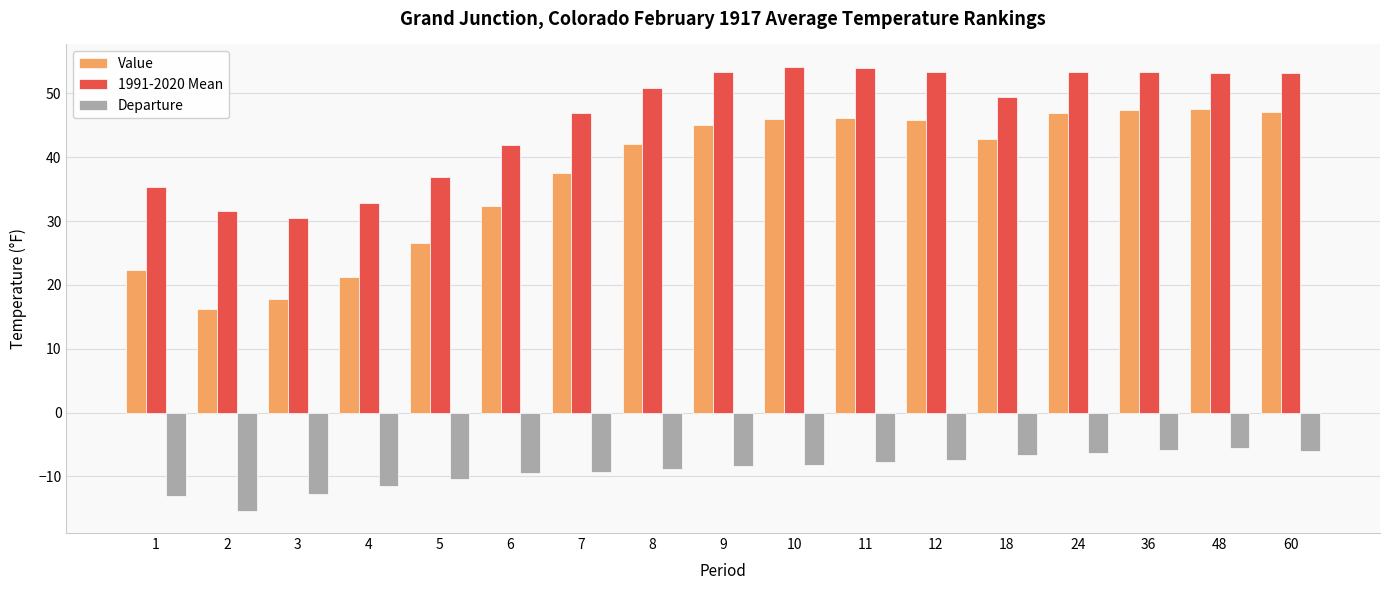

Rank the series by their maximum value, from highest to lowest.

1991-2020 Mean, Value, Departure